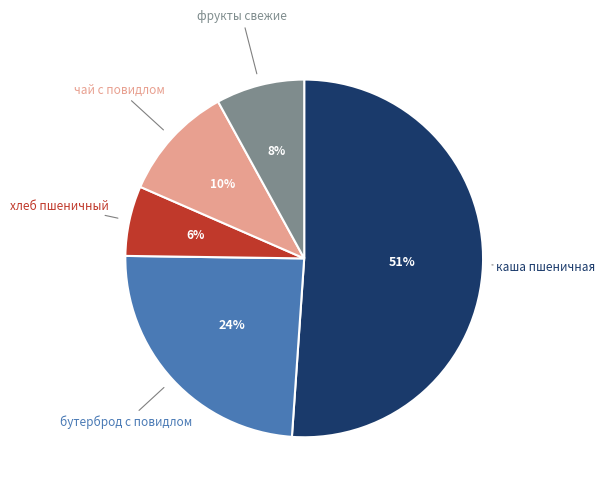

To the nearest percent, what is the difference between the чай с повидлом and каша пшеничная slice percentages?

41%